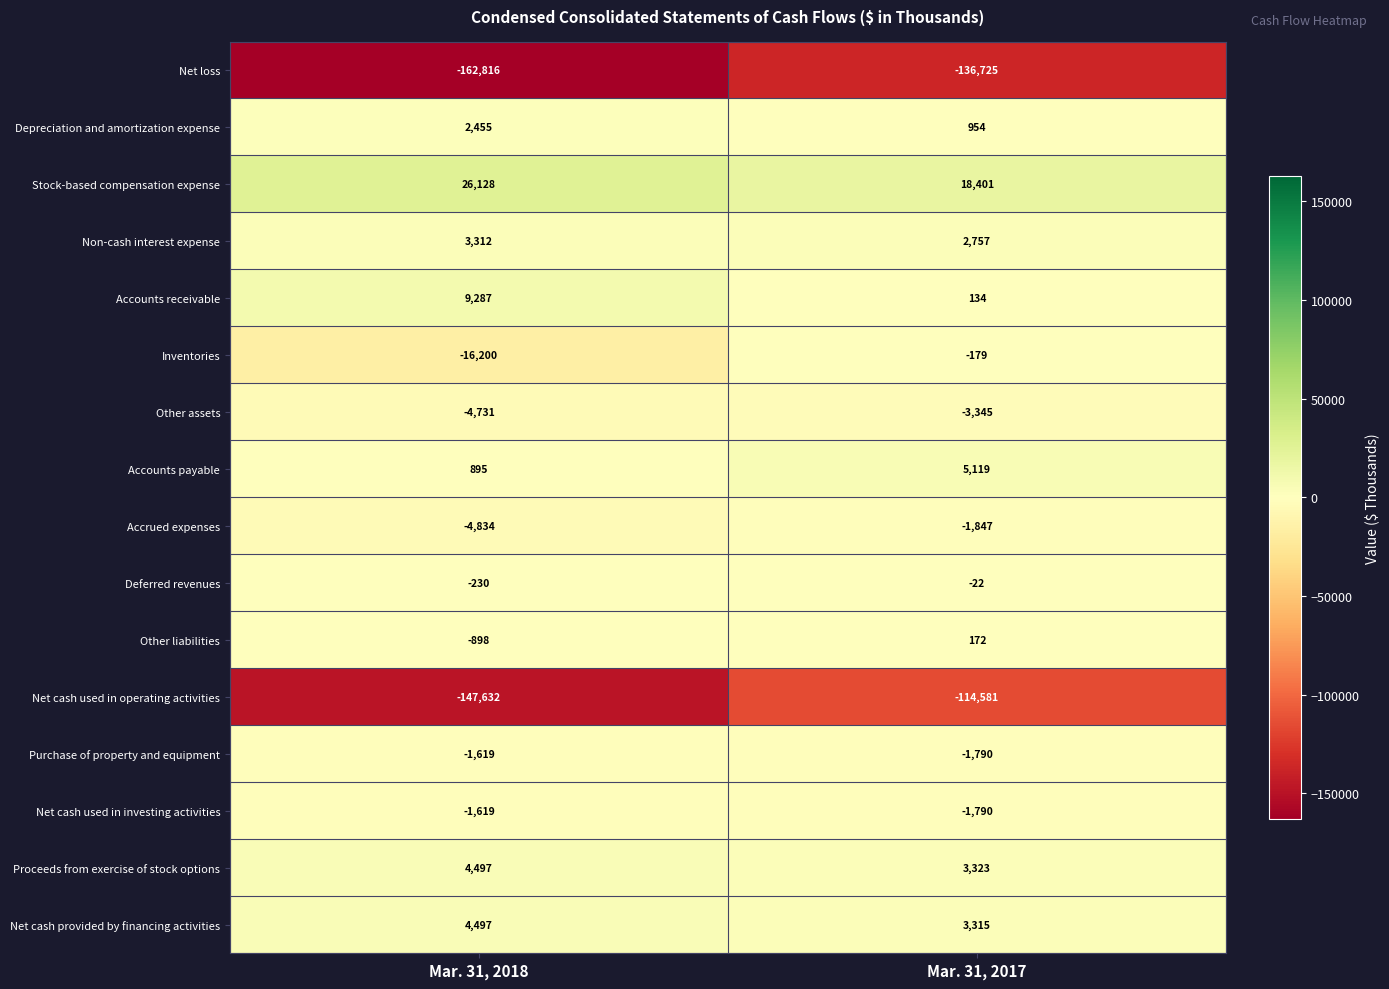

How many data points does each series have?

2